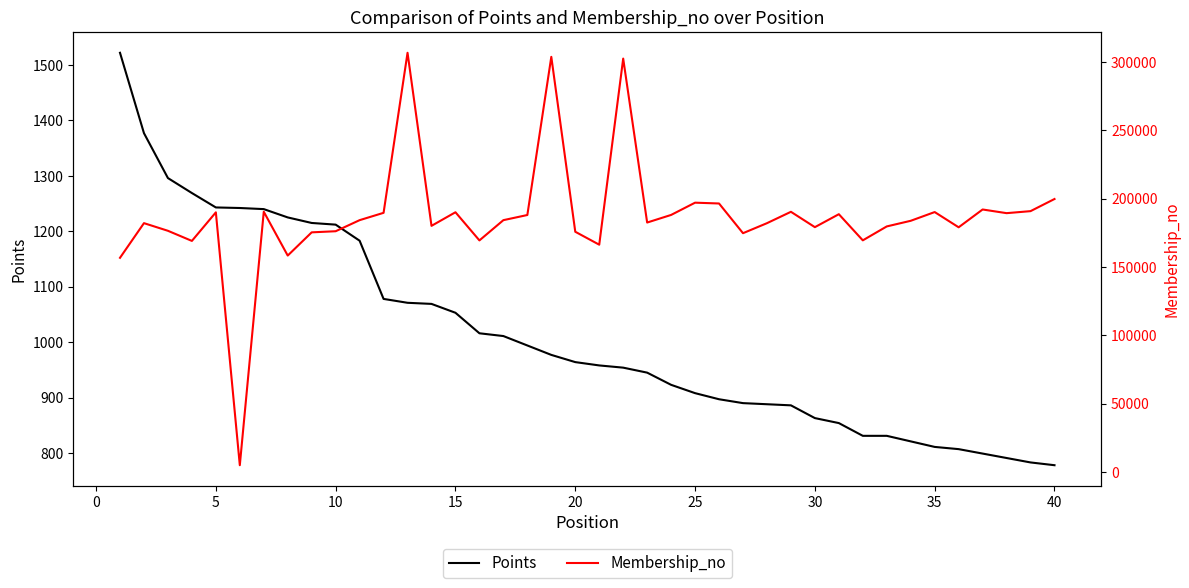

Which series has the largest total across all categories?

Membership_no